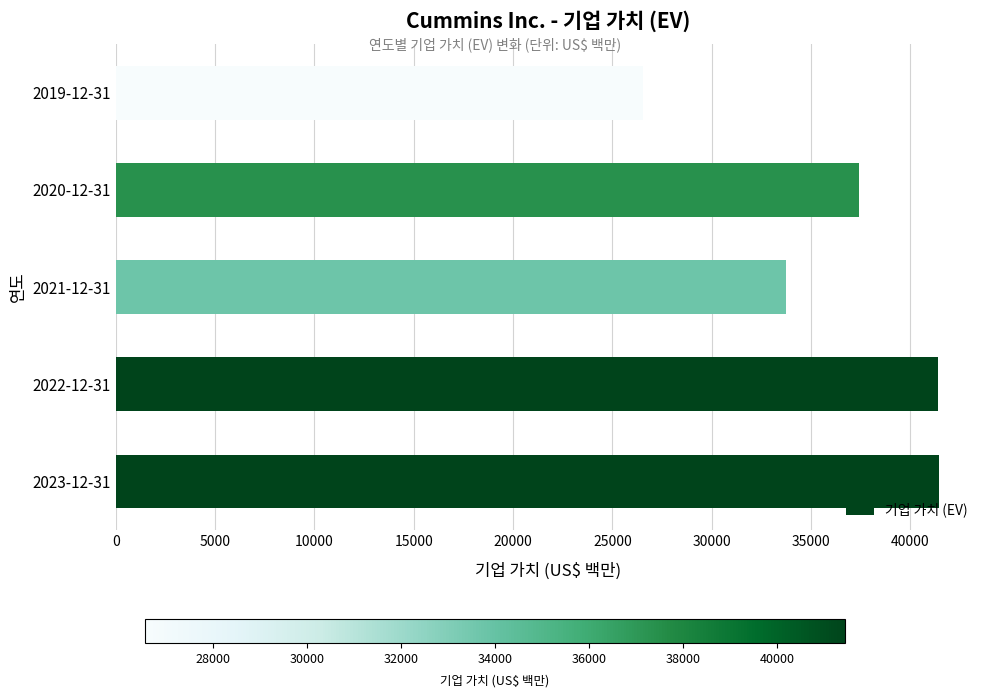

What is the difference between the values at 2023-12-31 and 2019-12-31?

14901